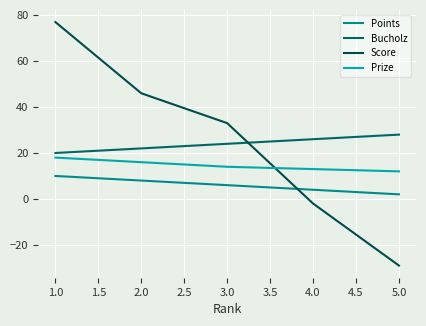

The value of Bucholz at 4.0 is 26. True or false?

True